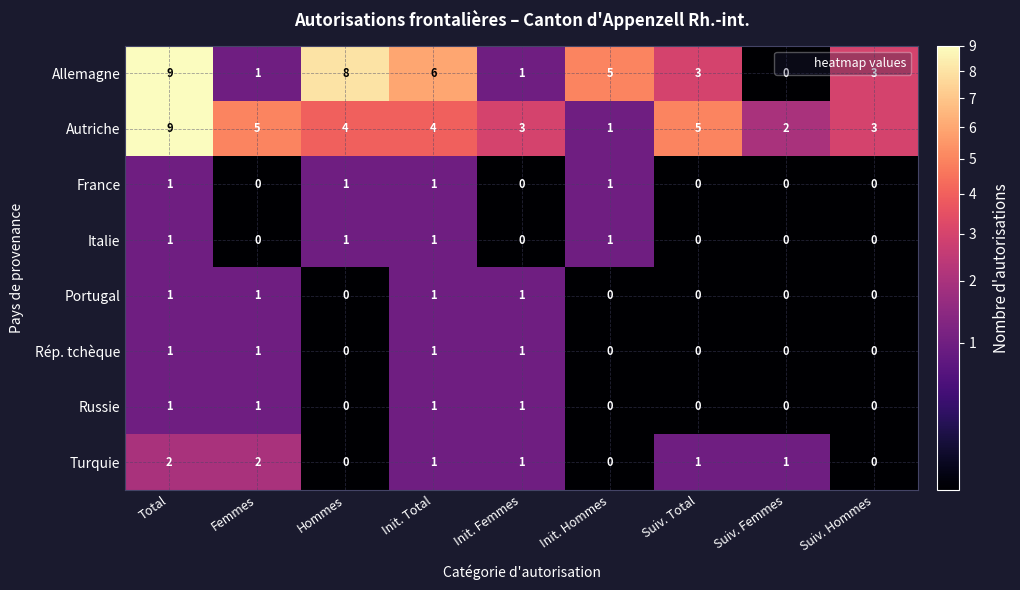

Which series changed the most between Suiv. Femmes and Suiv. Hommes?

Allemagne